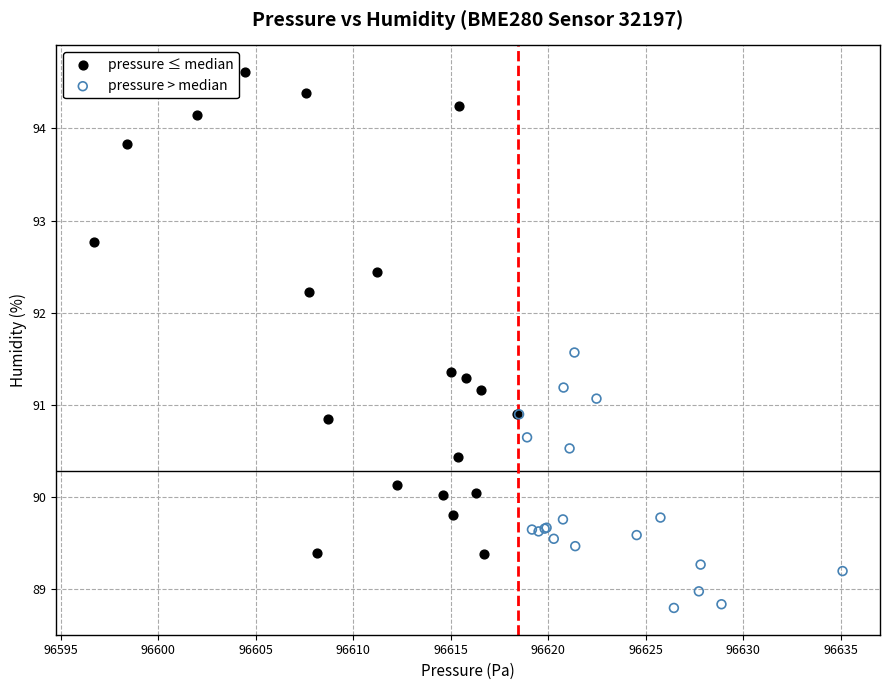

Which series contains the highest Y value?

pressure ≤ median